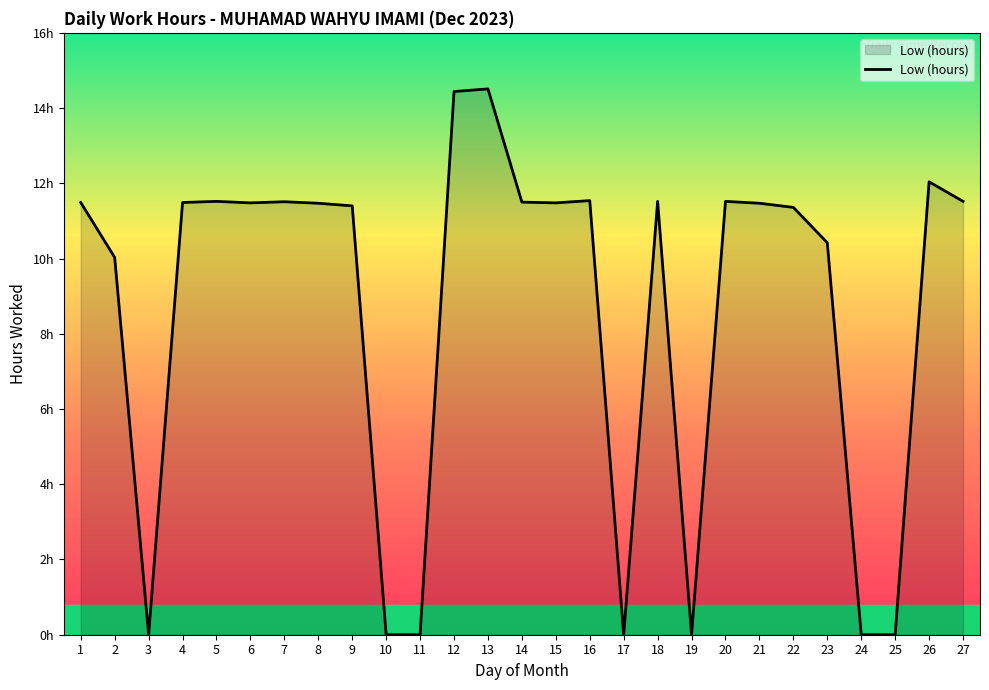

Is this an area chart (filled region under the line)?

Yes